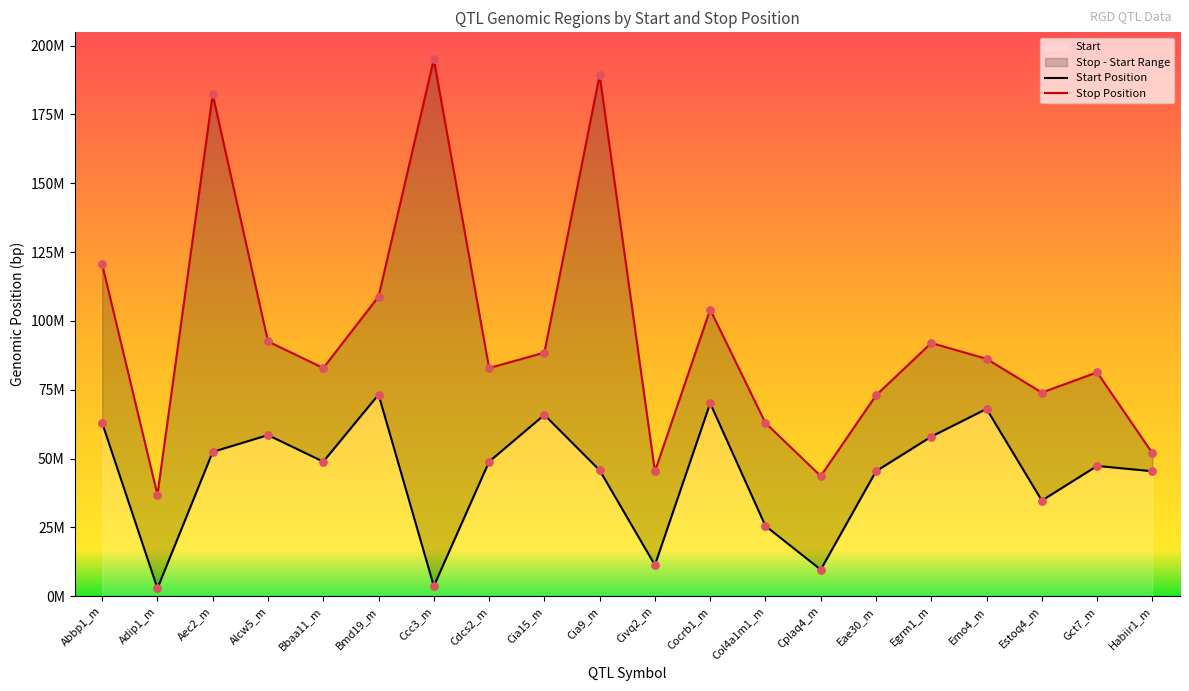

Which series contains the highest Y value?

Stop Position